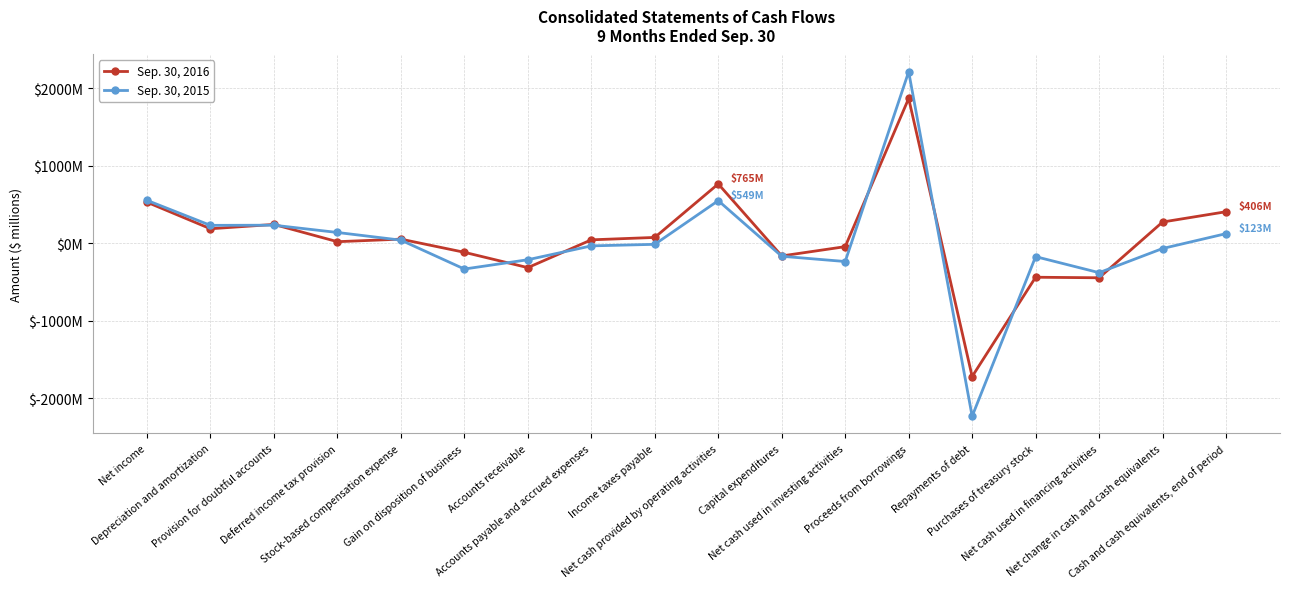

Does the chart have visible grid lines?

Yes